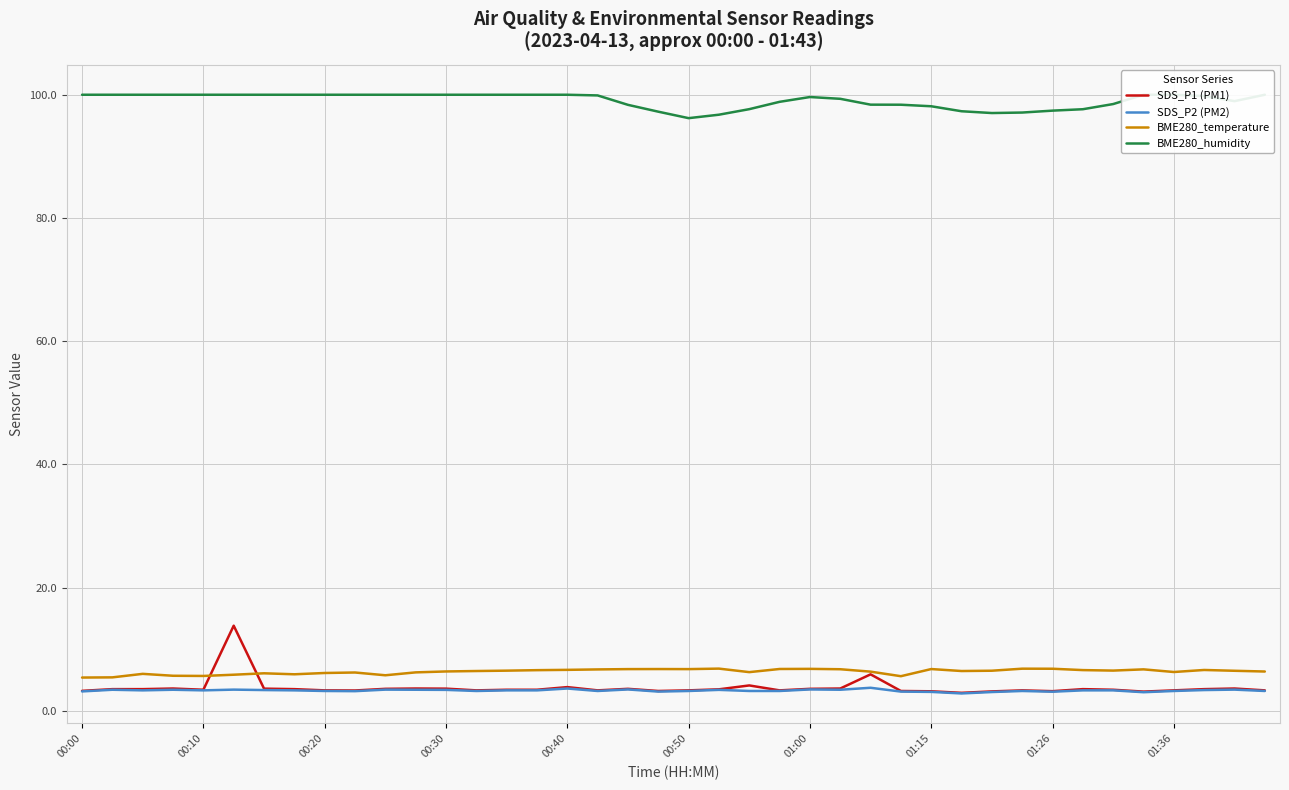

What is the value of the SDS_P1 (PM1) point at the 23rd from the left?

4.1